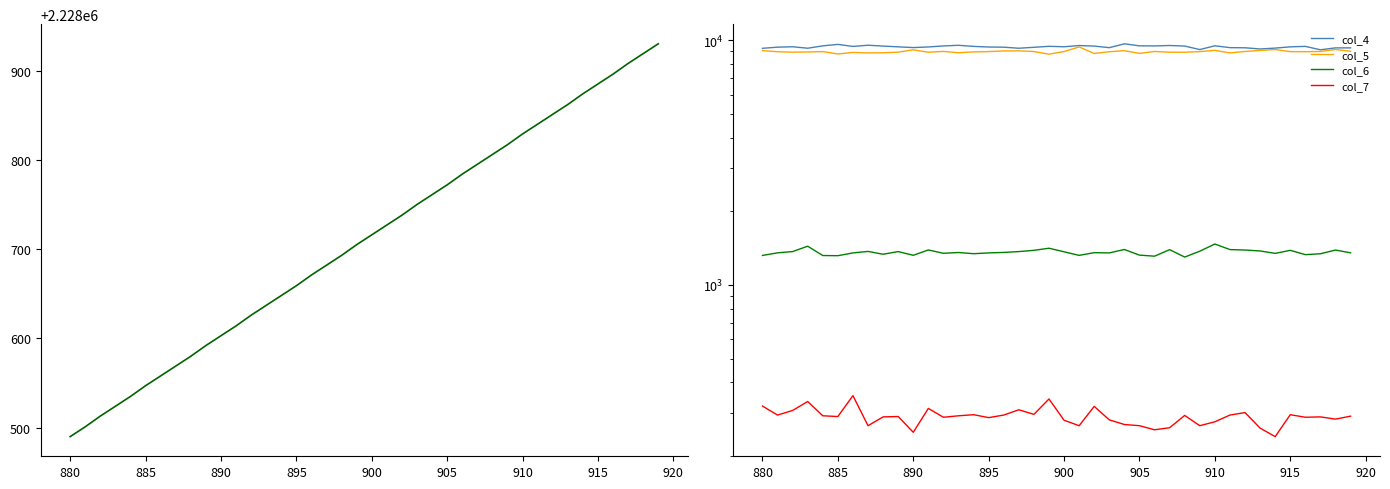

True or false: col_3 and col_4 intersect in this chart.

False